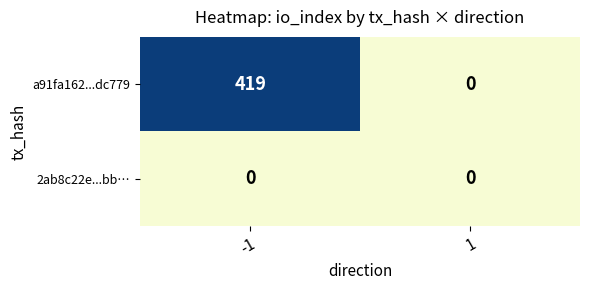

Reading left to right, list all the values displayed in this chart.

a91fa162...dc779: -1=419	1=0
2ab8c22e...bb…: -1=0	1=0